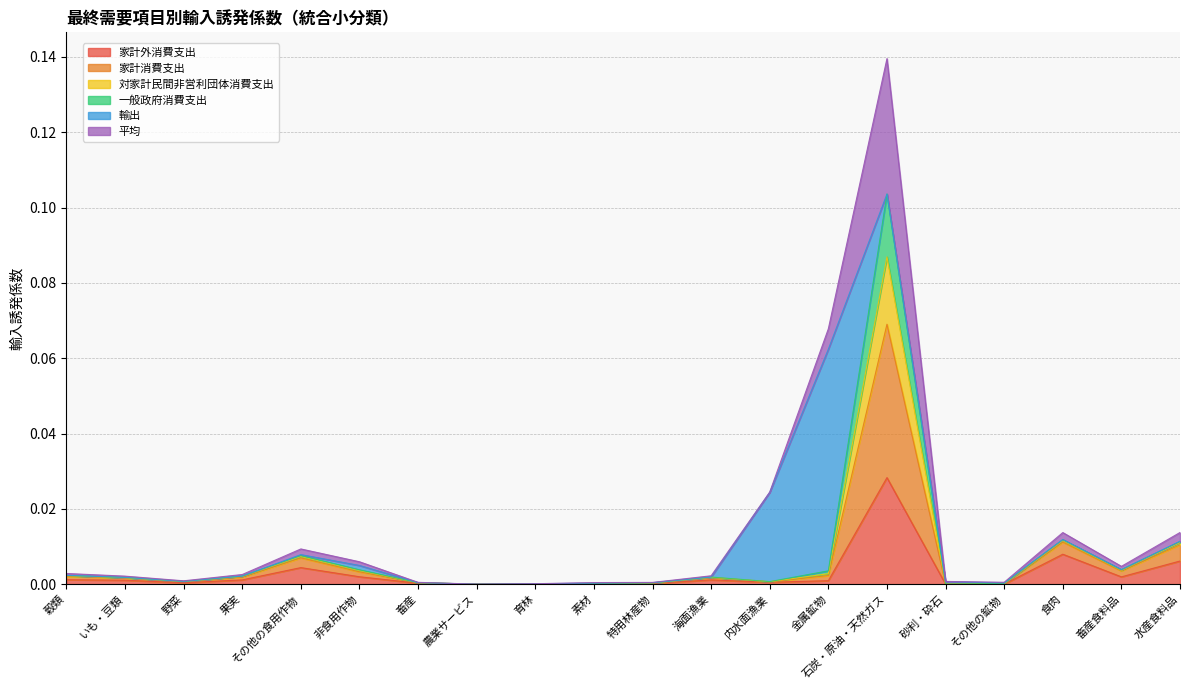

What is the maximum value shown in the chart?

0.1